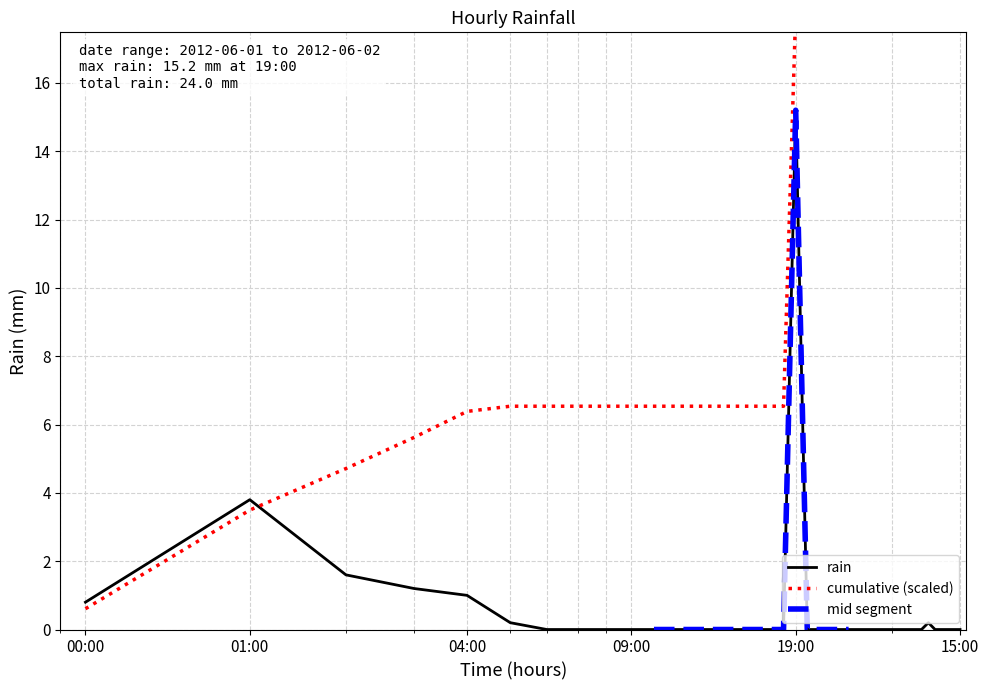

What is the average value?

0.6